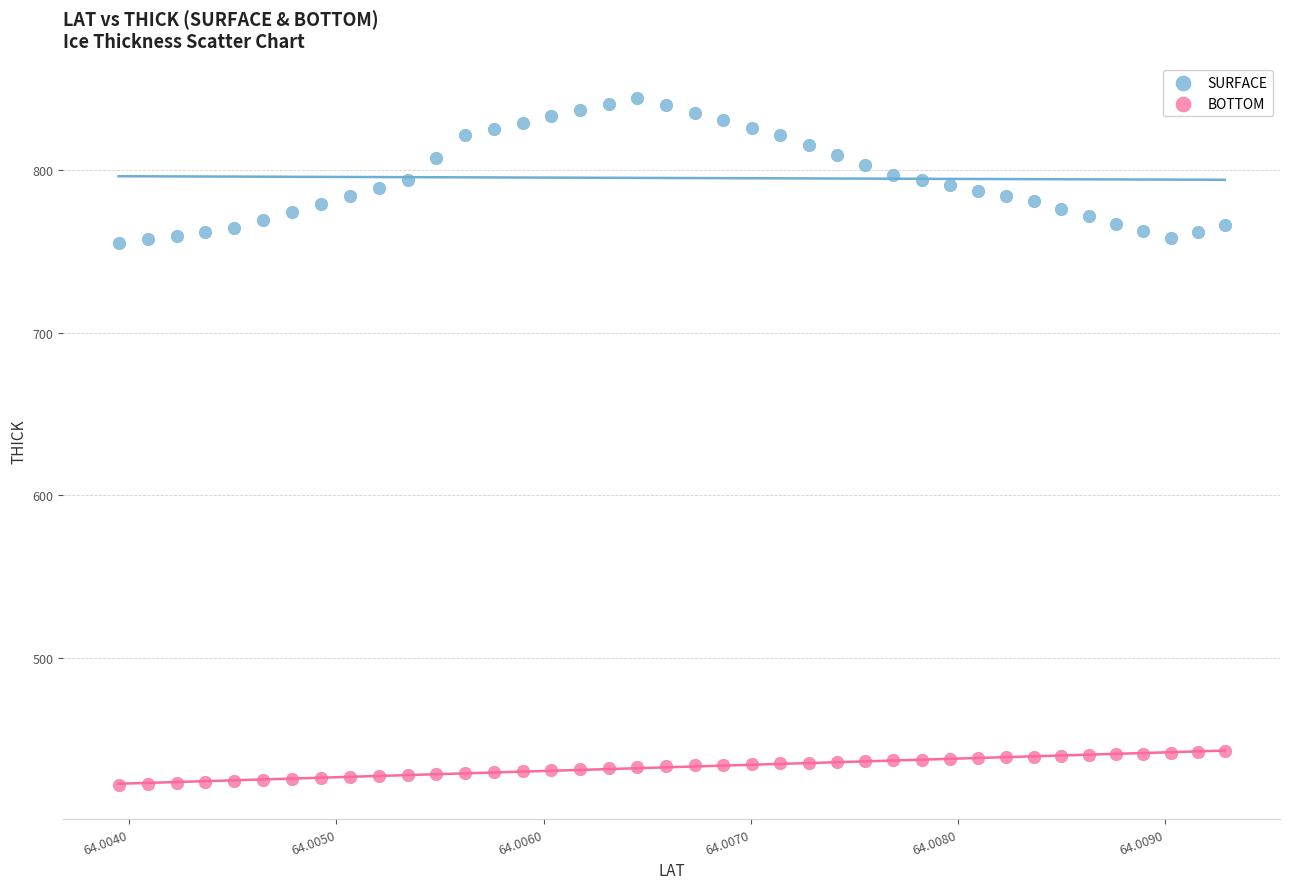

What are all the series names shown in the legend?

SURFACE, BOTTOM